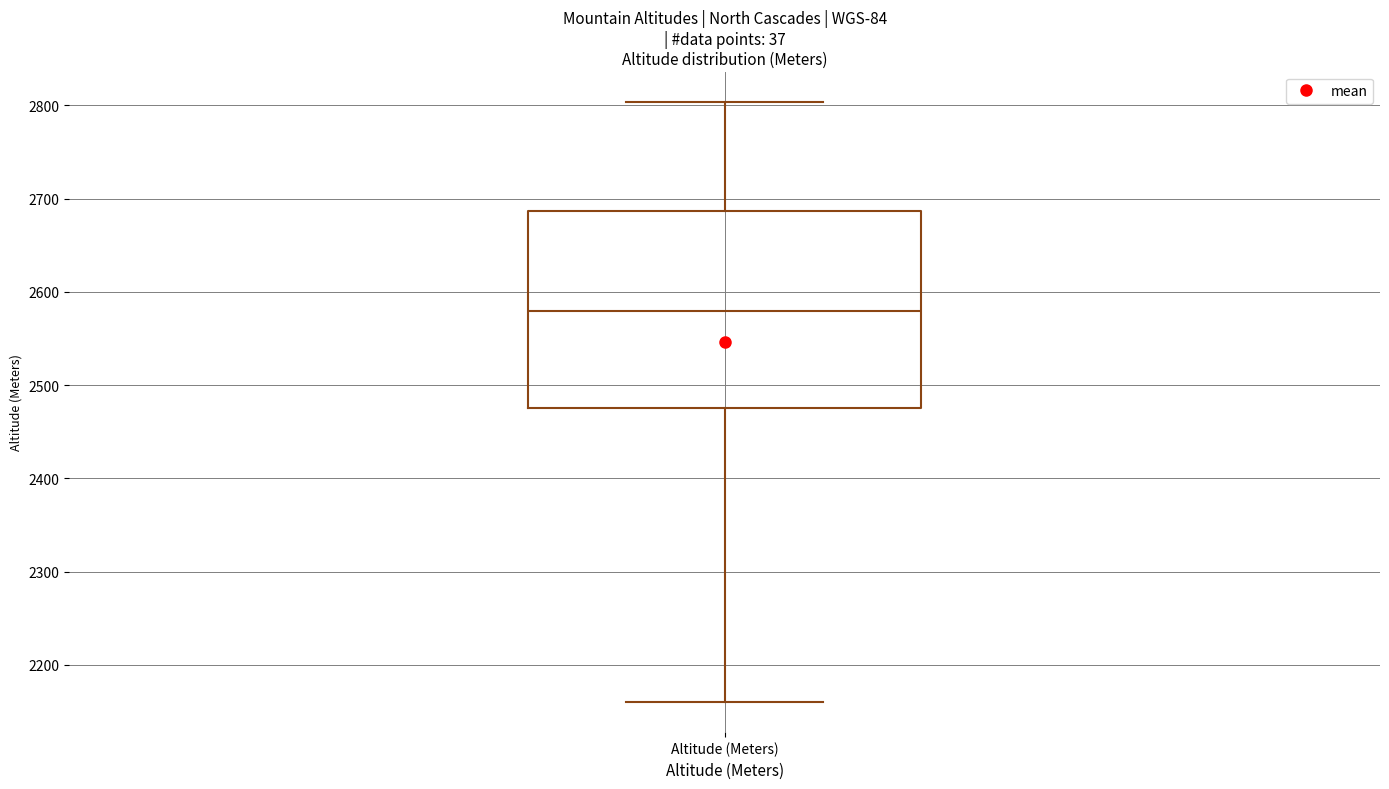

Where does the upper whisker of the box for Altitude (Meters) end on the y-axis? The values are not printed on the chart, so give them approximately, as read against the axis.

2800